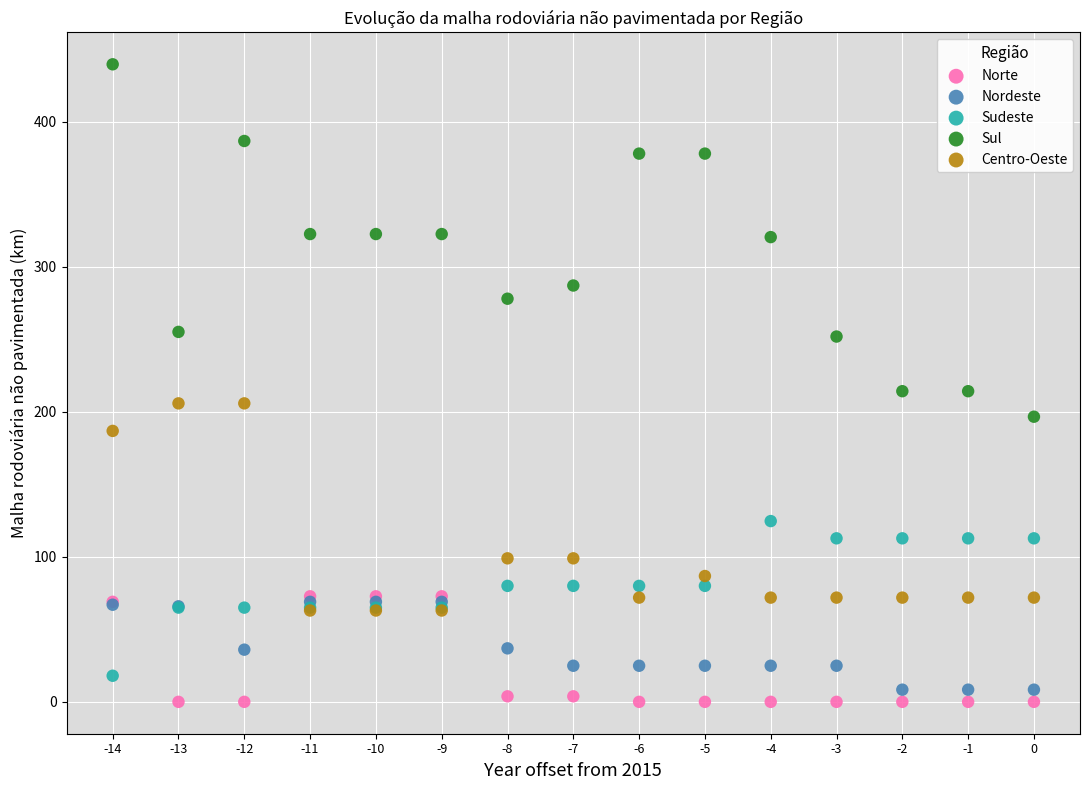

In the Centro-Oeste series, what Y value is closest to 134?

99.0